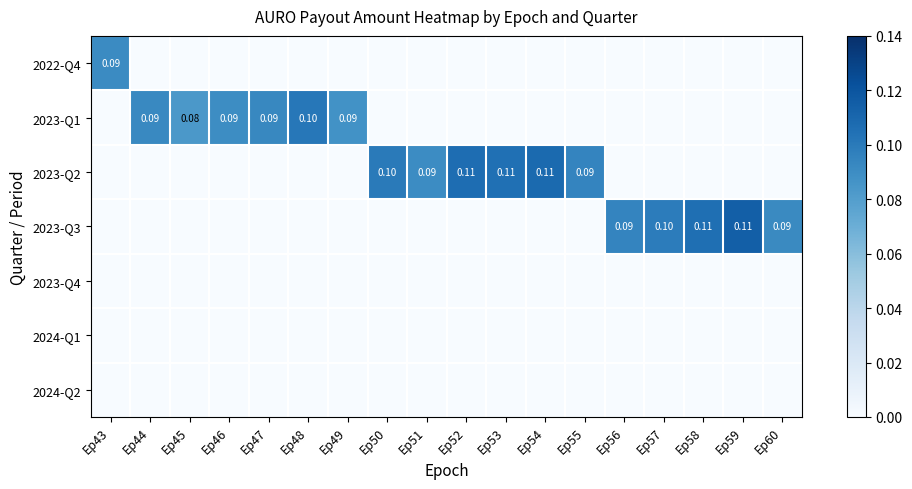

Which series has the largest range (max minus min)?

2023-Q3